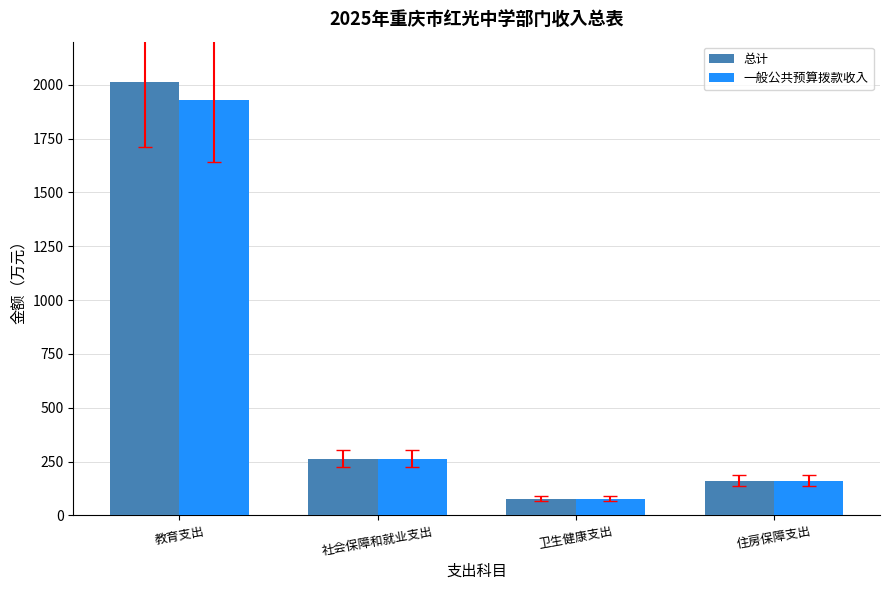

What are all the series names shown in the legend?

总计, 一般公共预算拨款收入